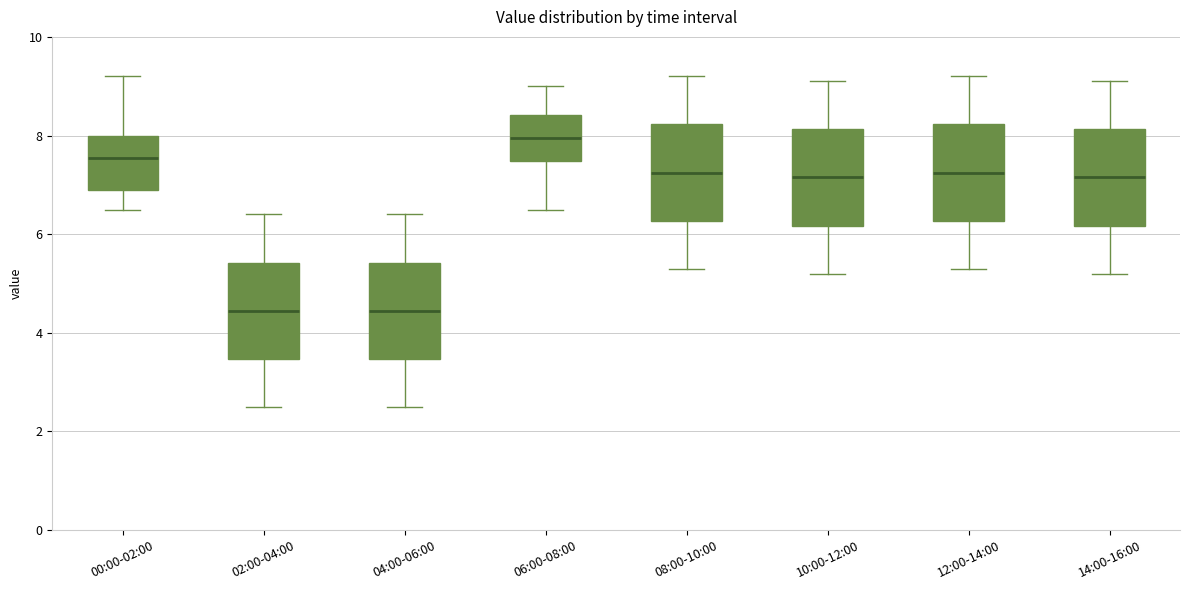

Where does the upper whisker of the box for 08:00-10:00 end on the y-axis? The values are not printed on the chart, so give them approximately, as read against the axis.

9.2